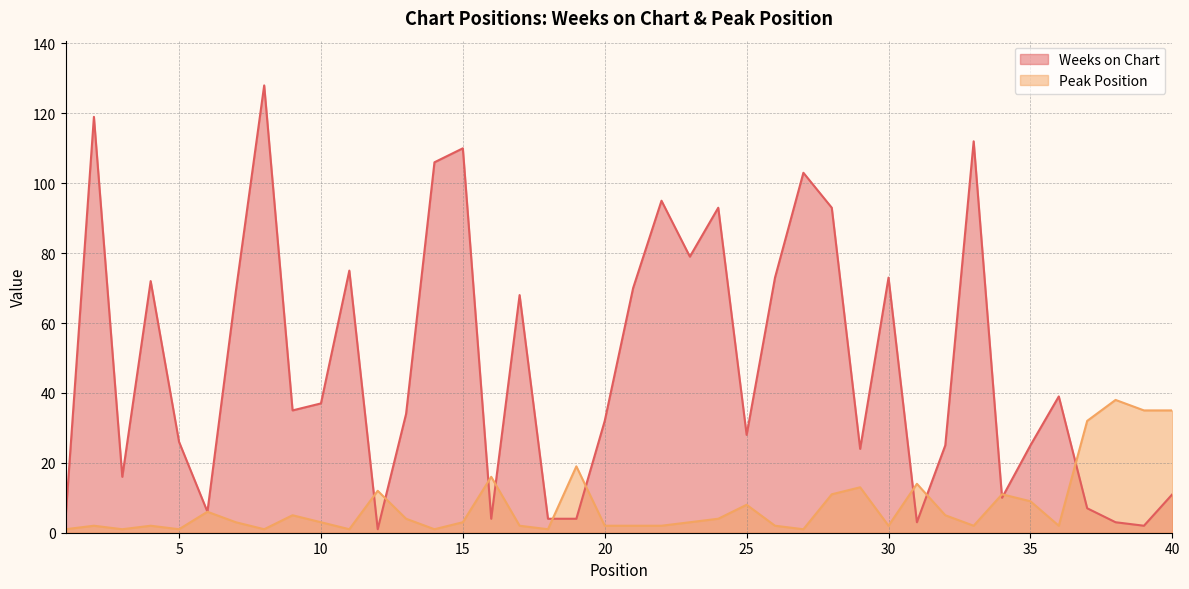

At which category does Weeks on Chart reach its first local peak?

2